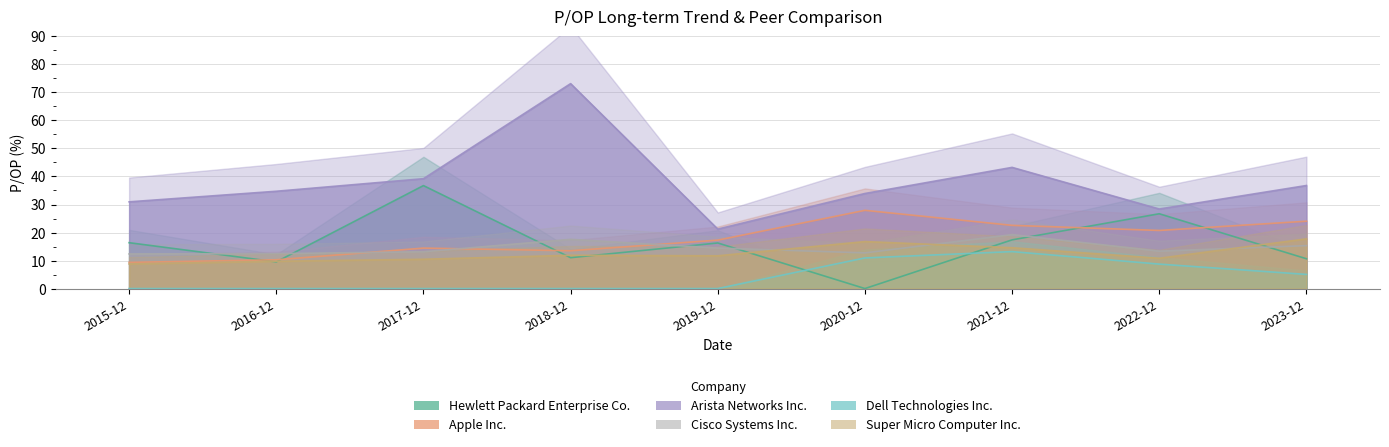

What is the sum of all Arista Networks Inc. values?

341.6